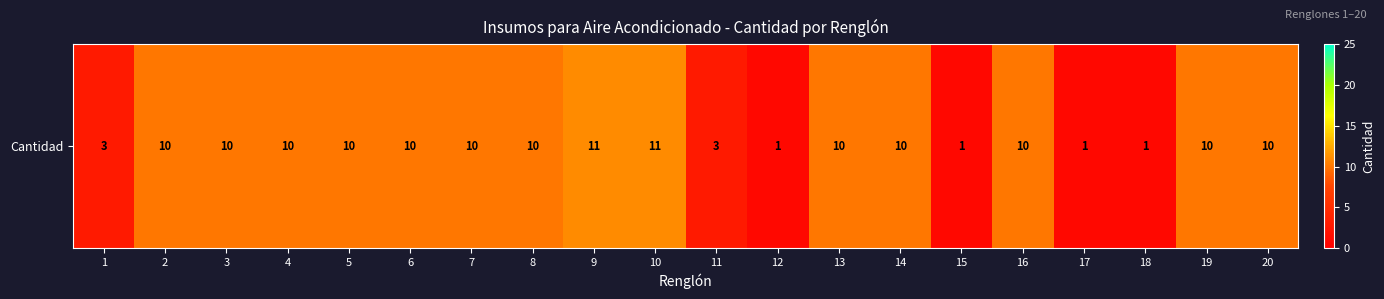

What is the smallest value displayed?

1